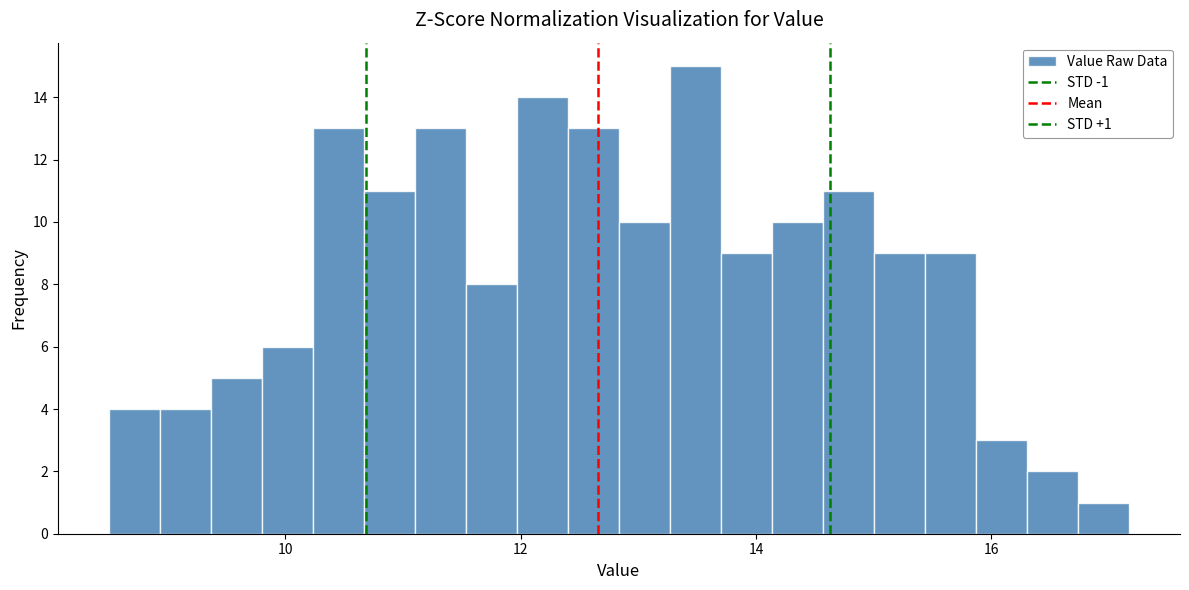

Read against the x-axis, roughly where is the centre of the tallest bar?

13.4